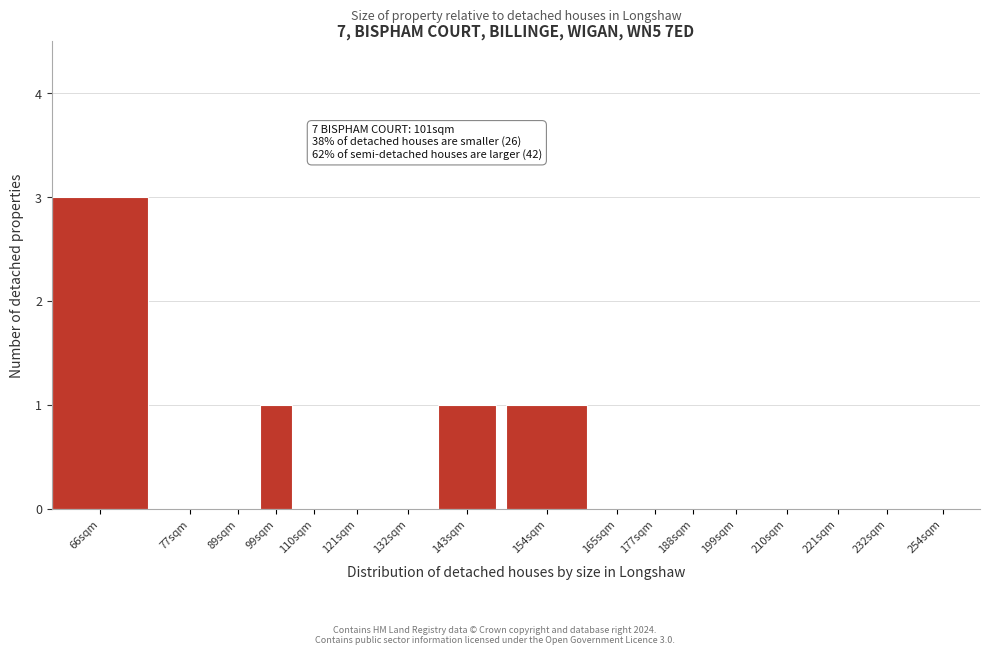

Reading left to right, what are all the values shown in this chart?

66sqm=3	77sqm=0	89sqm=0	99sqm=1	110sqm=0	121sqm=0	132sqm=0	143sqm=1	154sqm=1	165sqm=0	177sqm=0	188sqm=0	199sqm=0	210sqm=0	221sqm=0	232sqm=0	254sqm=0